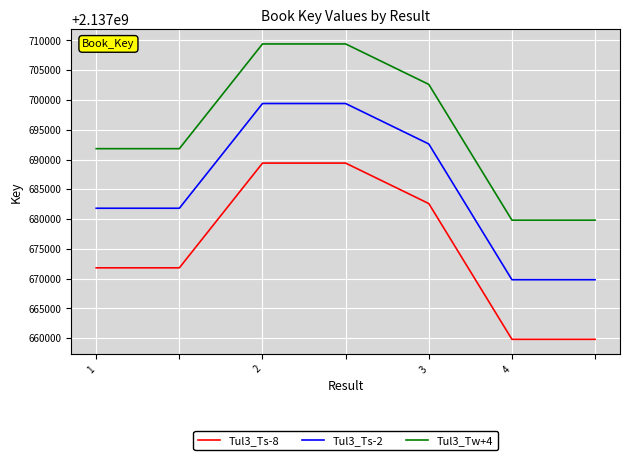

What is the highest value of the Tul3_Ts-8 series?

2137689398